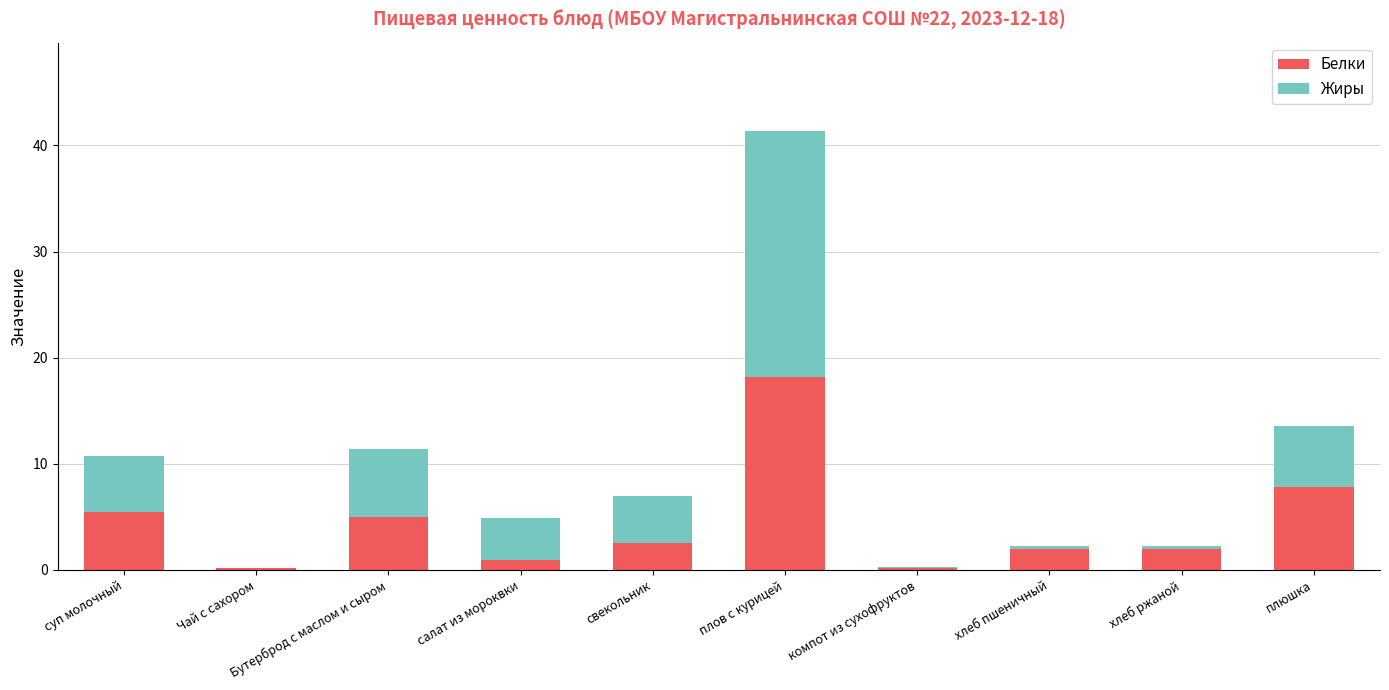

What is the sum of the Белки values at свекольник and плов с курицей?

20.7